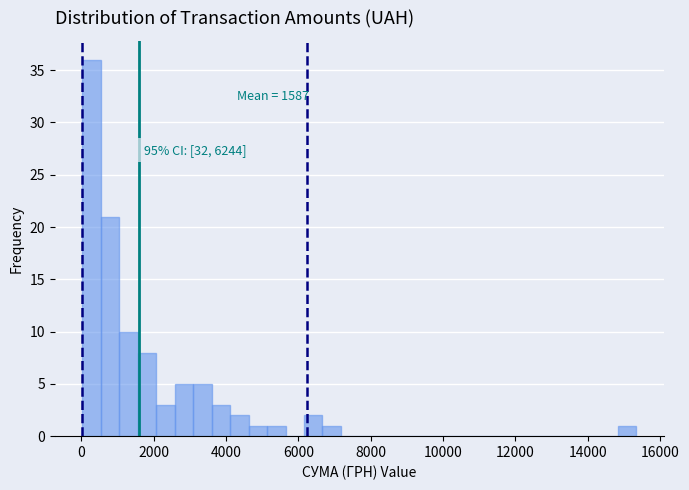

Around what value on the x-axis is the tallest bar? Give the approximate position of its centre, as read against the axis.

200